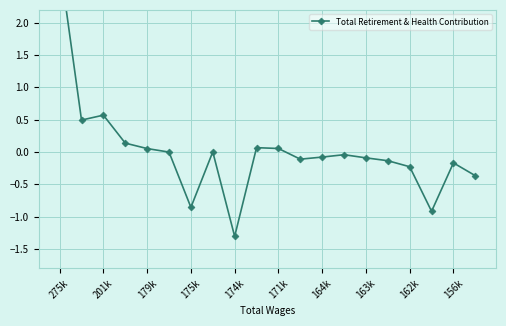

What is the label of the 7th point from the right?

13